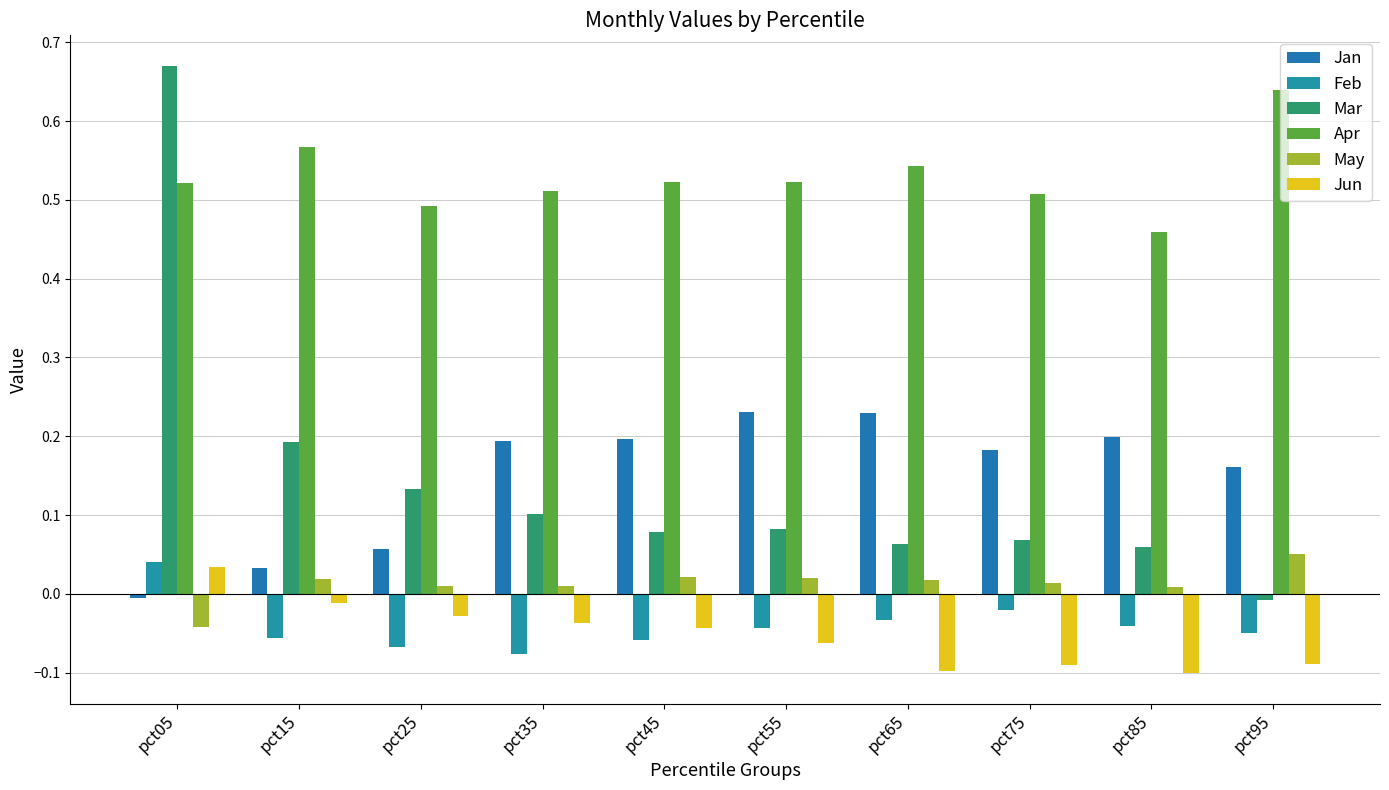

Does the chart contain stacked bars?

No